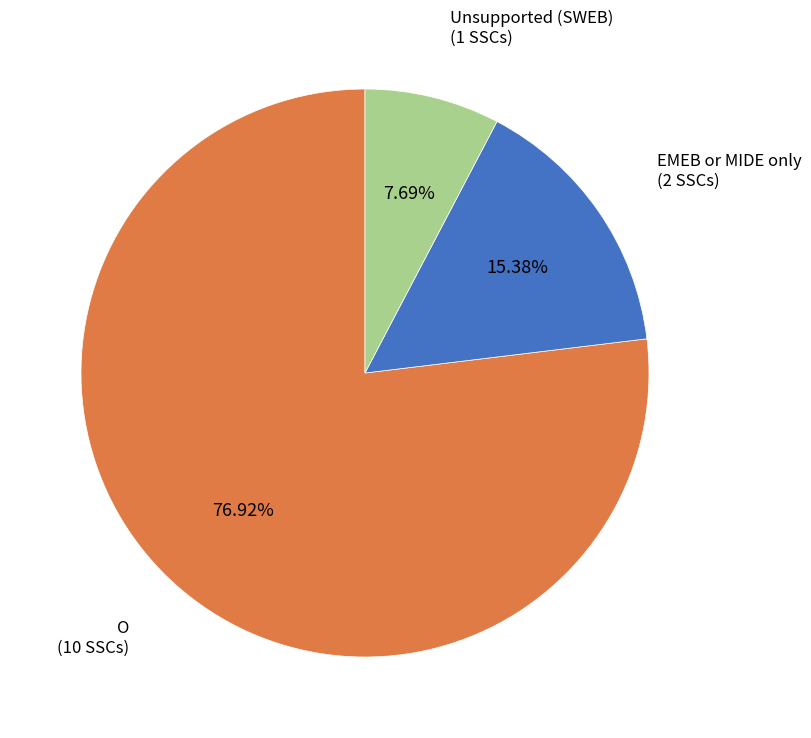

Is there any slice that represents more than half of the pie?

Yes